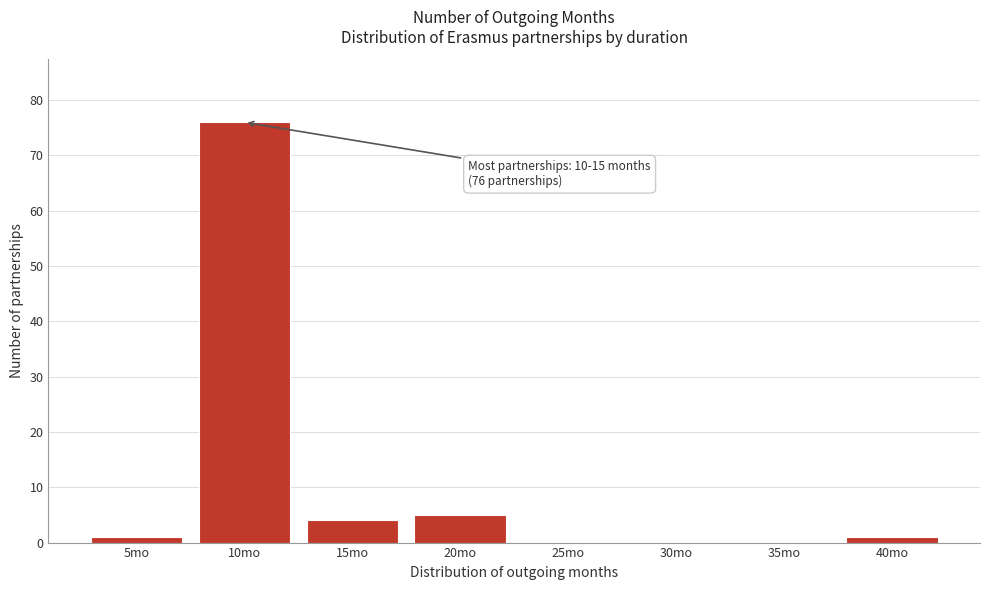

Reading left to right, what are all the values shown in this chart?

5mo=1	10mo=76	15mo=4	20mo=5	25mo=0	30mo=0	35mo=0	40mo=1